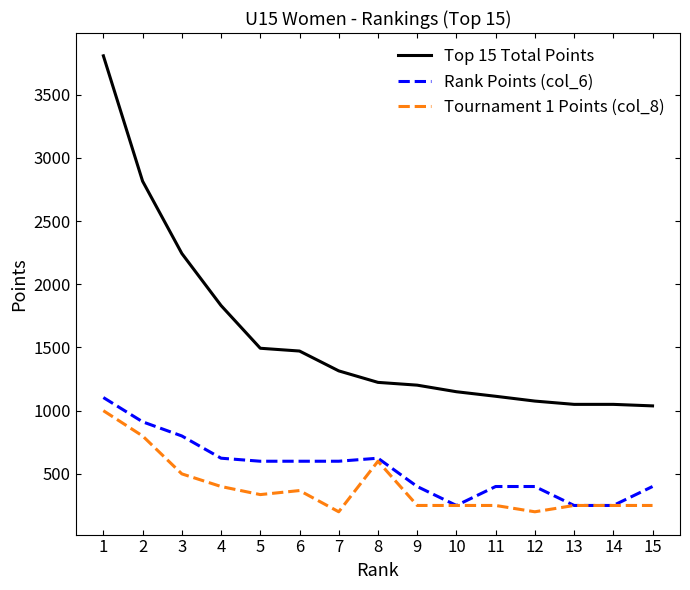

What is the average value of the Top 15 Total Points series?

1592